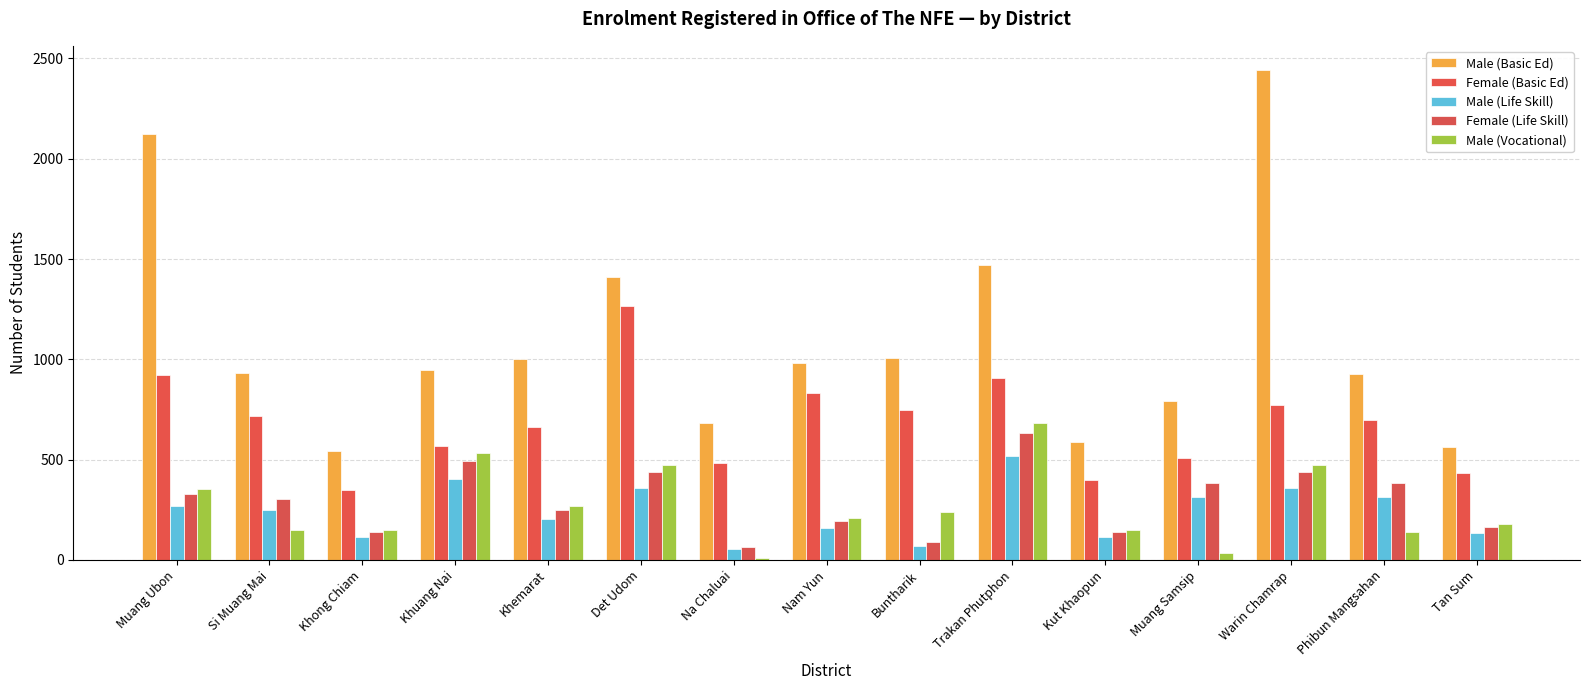

What are all the series names shown in the legend?

Male (Basic Ed), Female (Basic Ed), Male (Life Skill), Female (Life Skill), Male (Vocational)